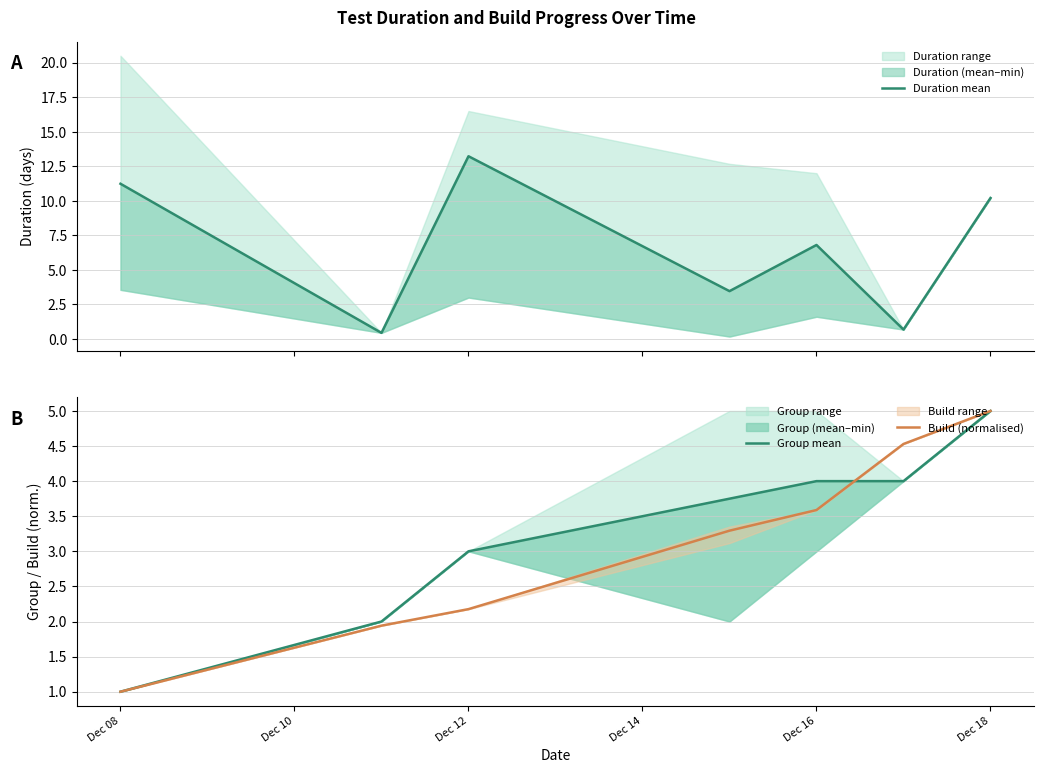

True or false: Group mean has more than 0 interior local peaks.

False